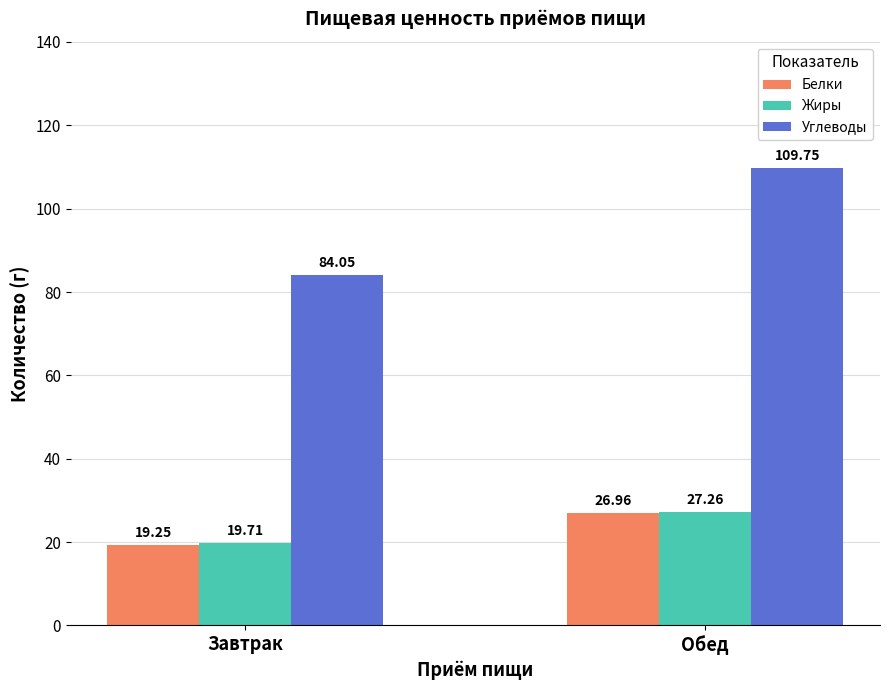

What is the maximum value shown in the chart?

109.8